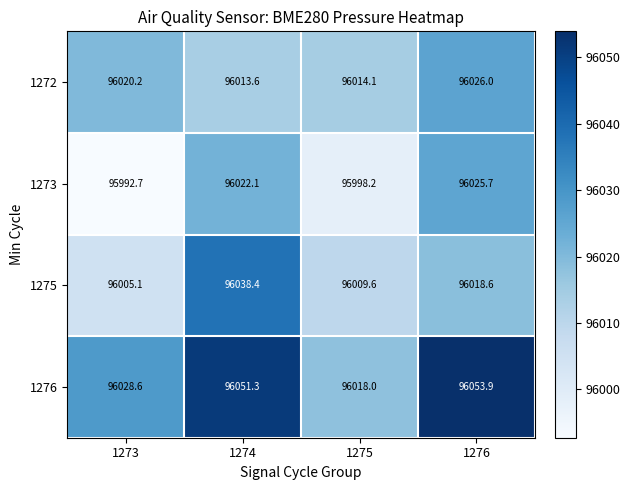

How many data points in 1276 are above 96051?

2